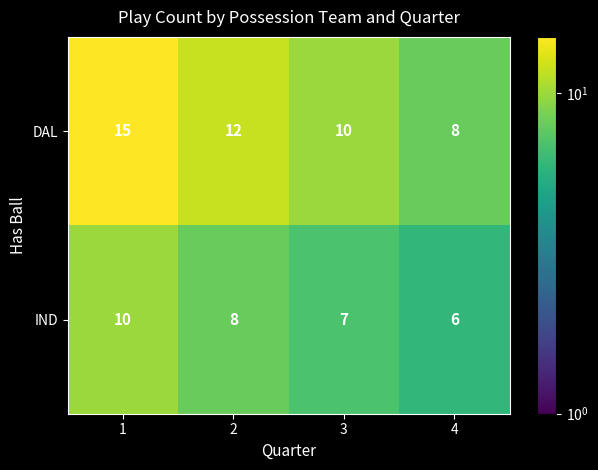

Rank the series at 1 from lowest to highest value.

IND, DAL